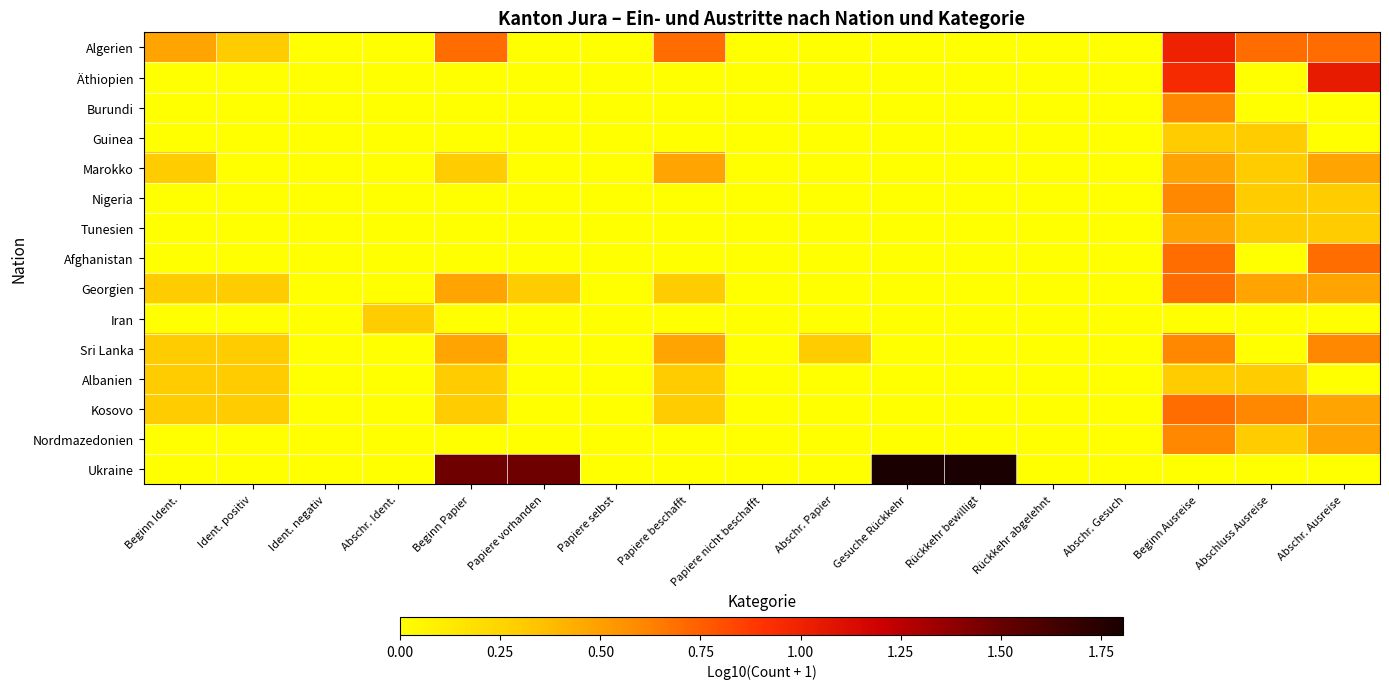

What is the total value across all series at Gesuche Rückkehr?

1.8